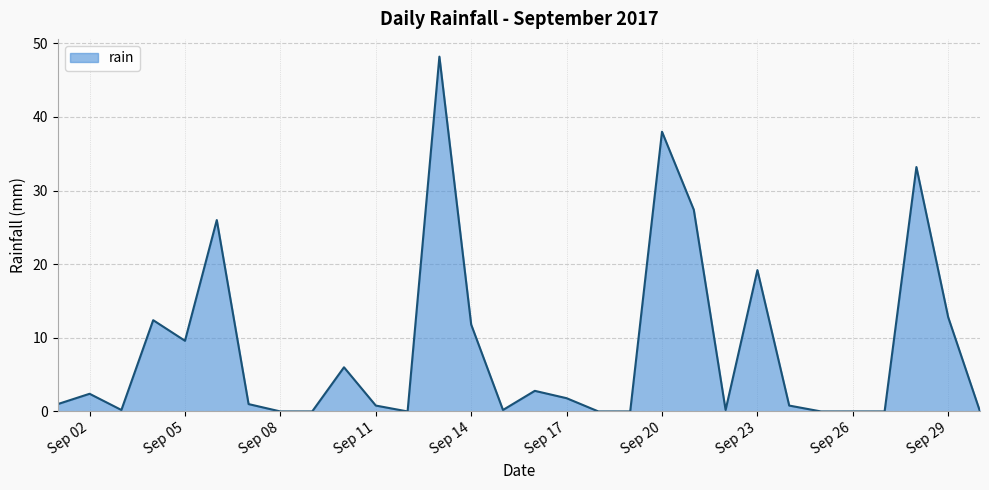

What is the greatest value displayed?

48.2